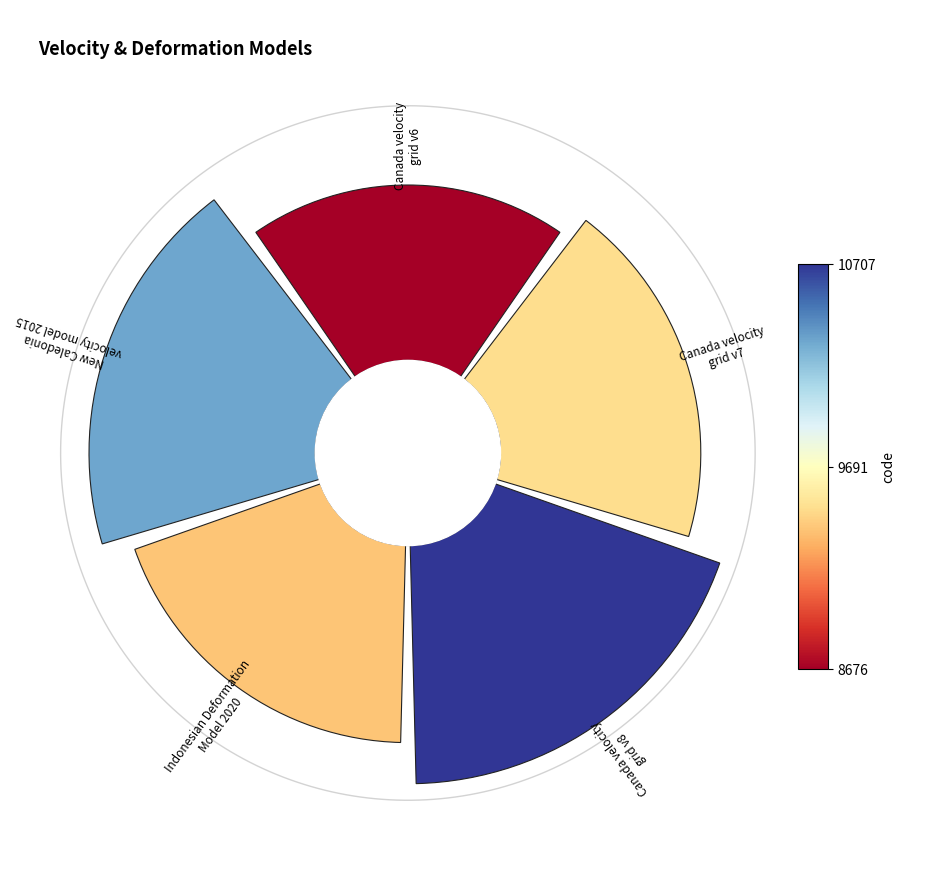

Is Canada velocity grid v7 the majority of the pie?

No